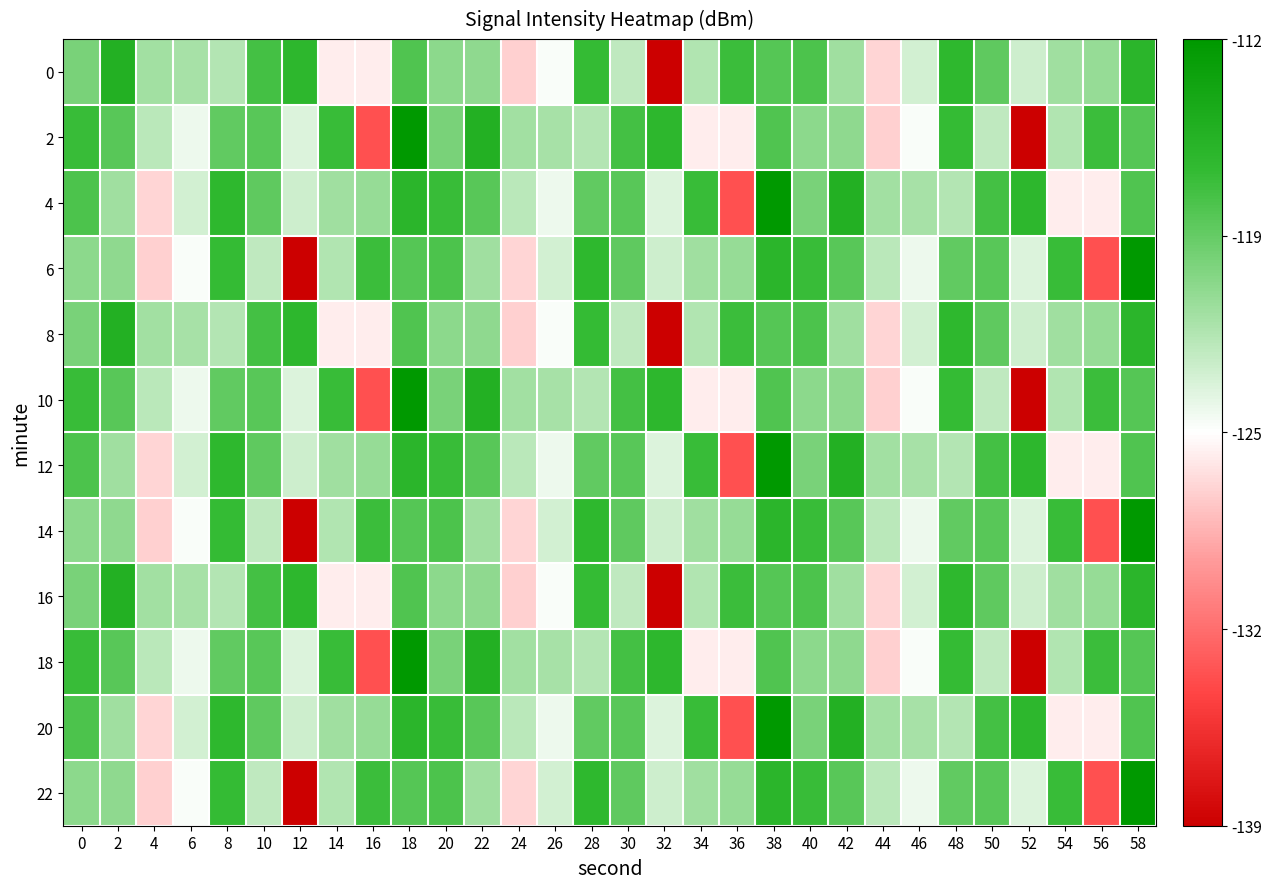

Reading right to left, extract all data points from this chart.

0: 58=-115.8	56=-120.9	54=-121.2	52=-123.2	50=-118.3	48=-116.1	46=-123.4	44=-127.3	42=-121.2	40=-117.6	38=-118.0	36=-116.8	34=-122.0	32=-138.9	30=-122.7	28=-116.5	26=-125.1	24=-127.5	22=-120.5	20=-120.4	18=-117.8	16=-126.2	14=-126.2	12=-116.0	10=-117.2	8=-122.1	6=-121.6	4=-121.3	2=-115.2	0=-119.6
2: 58=-118.0	56=-116.8	54=-122.0	52=-138.9	50=-122.7	48=-116.5	46=-125.1	44=-127.5	42=-120.5	40=-120.4	38=-117.8	36=-126.2	34=-126.2	32=-116.0	30=-117.2	28=-122.1	26=-121.6	24=-121.3	22=-115.2	20=-119.6	18=-111.9	16=-133.7	14=-116.7	12=-123.9	10=-118.1	8=-118.5	6=-124.7	4=-122.4	2=-118.1	0=-116.7
4: 58=-117.8	56=-126.2	54=-126.2	52=-116.0	50=-117.2	48=-122.1	46=-121.6	44=-121.3	42=-115.2	40=-119.6	38=-111.9	36=-133.7	34=-116.7	32=-123.9	30=-118.1	28=-118.5	26=-124.7	24=-122.4	22=-118.1	20=-116.7	18=-115.8	16=-120.9	14=-121.2	12=-123.2	10=-118.3	8=-116.1	6=-123.4	4=-127.3	2=-121.2	0=-117.6
6: 58=-111.9	56=-133.7	54=-116.7	52=-123.9	50=-118.1	48=-118.5	46=-124.7	44=-122.4	42=-118.1	40=-116.7	38=-115.8	36=-120.9	34=-121.2	32=-123.2	30=-118.3	28=-116.1	26=-123.4	24=-127.3	22=-121.2	20=-117.6	18=-118.0	16=-116.8	14=-122.0	12=-138.9	10=-122.7	8=-116.5	6=-125.1	4=-127.5	2=-120.5	0=-120.4
8: 58=-115.8	56=-120.9	54=-121.2	52=-123.2	50=-118.3	48=-116.1	46=-123.4	44=-127.3	42=-121.2	40=-117.6	38=-118.0	36=-116.8	34=-122.0	32=-138.9	30=-122.7	28=-116.5	26=-125.1	24=-127.5	22=-120.5	20=-120.4	18=-117.8	16=-126.2	14=-126.2	12=-116.0	10=-117.2	8=-122.1	6=-121.6	4=-121.3	2=-115.2	0=-119.6
10: 58=-118.0	56=-116.8	54=-122.0	52=-138.9	50=-122.7	48=-116.5	46=-125.1	44=-127.5	42=-120.5	40=-120.4	38=-117.8	36=-126.2	34=-126.2	32=-116.0	30=-117.2	28=-122.1	26=-121.6	24=-121.3	22=-115.2	20=-119.6	18=-111.9	16=-133.7	14=-116.7	12=-123.9	10=-118.1	8=-118.5	6=-124.7	4=-122.4	2=-118.1	0=-116.7
12: 58=-117.8	56=-126.2	54=-126.2	52=-116.0	50=-117.2	48=-122.1	46=-121.6	44=-121.3	42=-115.2	40=-119.6	38=-111.9	36=-133.7	34=-116.7	32=-123.9	30=-118.1	28=-118.5	26=-124.7	24=-122.4	22=-118.1	20=-116.7	18=-115.8	16=-120.9	14=-121.2	12=-123.2	10=-118.3	8=-116.1	6=-123.4	4=-127.3	2=-121.2	0=-117.6
14: 58=-111.9	56=-133.7	54=-116.7	52=-123.9	50=-118.1	48=-118.5	46=-124.7	44=-122.4	42=-118.1	40=-116.7	38=-115.8	36=-120.9	34=-121.2	32=-123.2	30=-118.3	28=-116.1	26=-123.4	24=-127.3	22=-121.2	20=-117.6	18=-118.0	16=-116.8	14=-122.0	12=-138.9	10=-122.7	8=-116.5	6=-125.1	4=-127.5	2=-120.5	0=-120.4
16: 58=-115.8	56=-120.9	54=-121.2	52=-123.2	50=-118.3	48=-116.1	46=-123.4	44=-127.3	42=-121.2	40=-117.6	38=-118.0	36=-116.8	34=-122.0	32=-138.9	30=-122.7	28=-116.5	26=-125.1	24=-127.5	22=-120.5	20=-120.4	18=-117.8	16=-126.2	14=-126.2	12=-116.0	10=-117.2	8=-122.1	6=-121.6	4=-121.3	2=-115.2	0=-119.6
18: 58=-118.0	56=-116.8	54=-122.0	52=-138.9	50=-122.7	48=-116.5	46=-125.1	44=-127.5	42=-120.5	40=-120.4	38=-117.8	36=-126.2	34=-126.2	32=-116.0	30=-117.2	28=-122.1	26=-121.6	24=-121.3	22=-115.2	20=-119.6	18=-111.9	16=-133.7	14=-116.7	12=-123.9	10=-118.1	8=-118.5	6=-124.7	4=-122.4	2=-118.1	0=-116.7
20: 58=-117.8	56=-126.2	54=-126.2	52=-116.0	50=-117.2	48=-122.1	46=-121.6	44=-121.3	42=-115.2	40=-119.6	38=-111.9	36=-133.7	34=-116.7	32=-123.9	30=-118.1	28=-118.5	26=-124.7	24=-122.4	22=-118.1	20=-116.7	18=-115.8	16=-120.9	14=-121.2	12=-123.2	10=-118.3	8=-116.1	6=-123.4	4=-127.3	2=-121.2	0=-117.6
22: 58=-111.9	56=-133.7	54=-116.7	52=-123.9	50=-118.1	48=-118.5	46=-124.7	44=-122.4	42=-118.1	40=-116.7	38=-115.8	36=-120.9	34=-121.2	32=-123.2	30=-118.3	28=-116.1	26=-123.4	24=-127.3	22=-121.2	20=-117.6	18=-118.0	16=-116.8	14=-122.0	12=-138.9	10=-122.7	8=-116.5	6=-125.1	4=-127.5	2=-120.5	0=-120.4